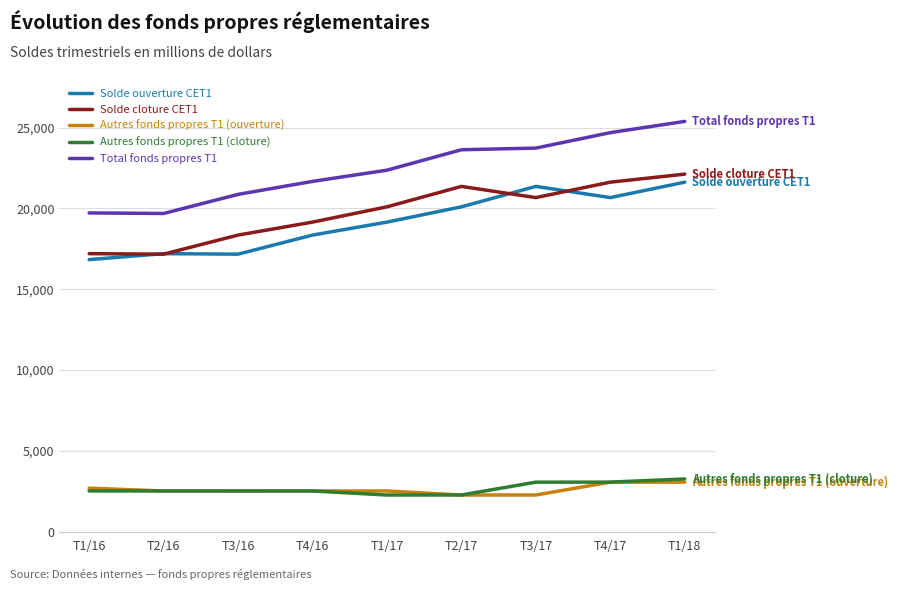

What is the highest value of the Total fonds propres T1 series?

25377